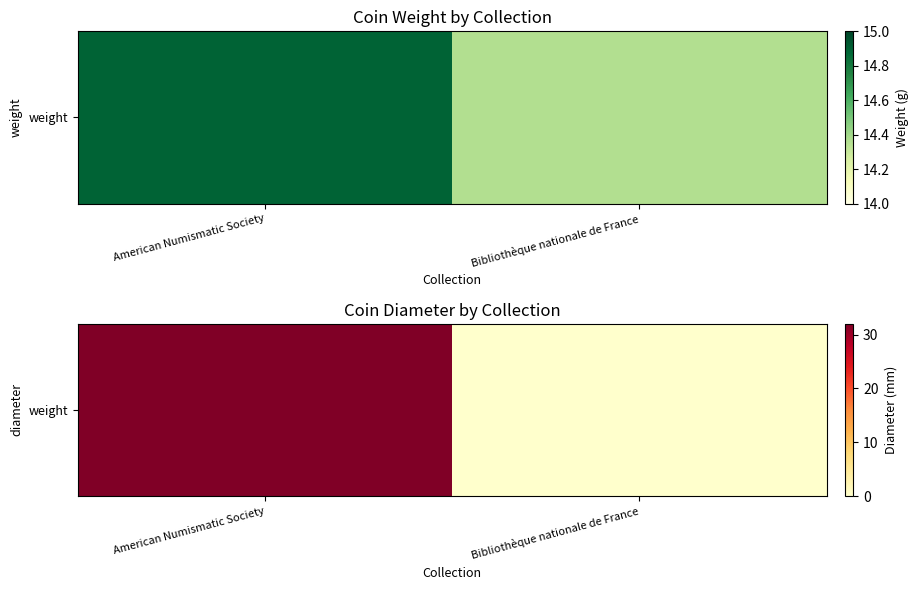

Which category has the lowest value across all series?

Bibliothèque nationale de France